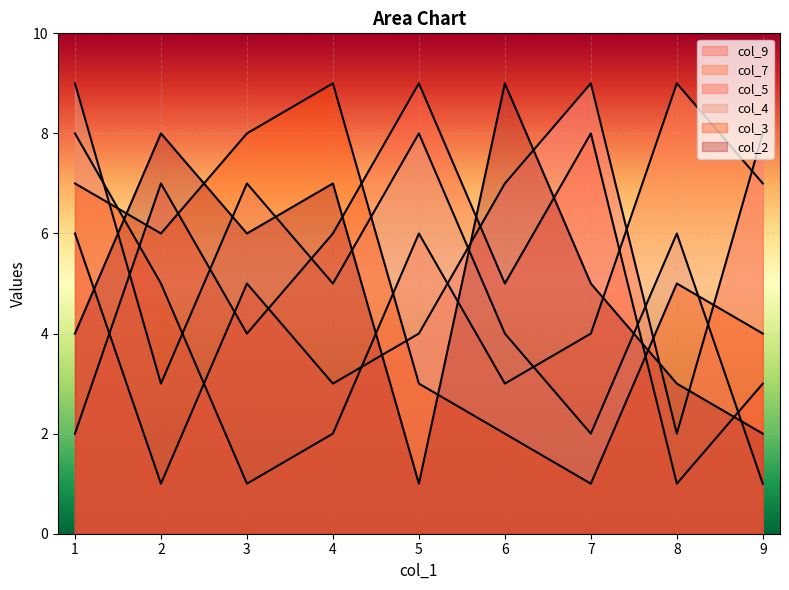

What is the maximum value for col_7?

9